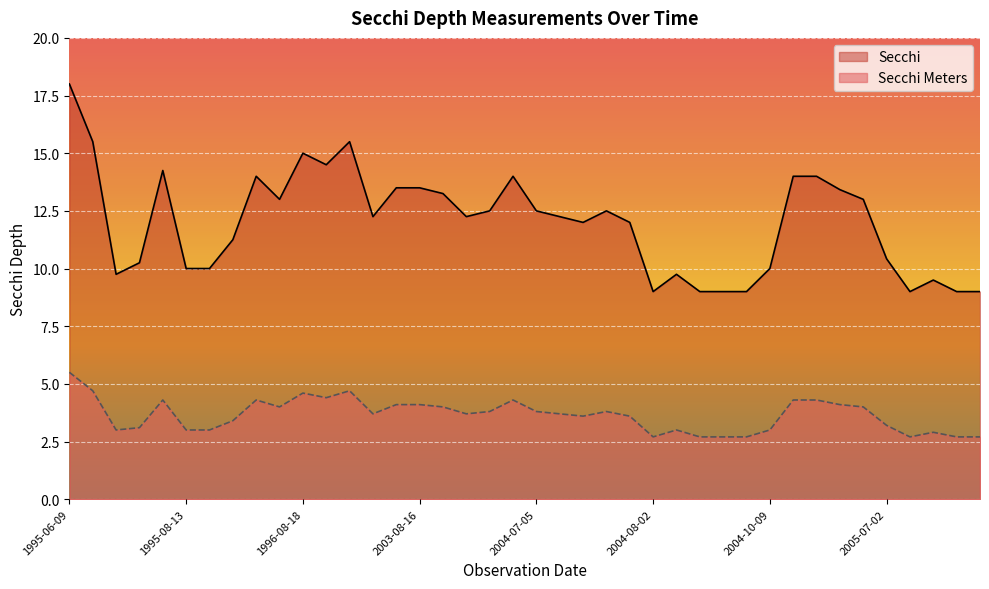

What is the sum of the Secchi values at 1996-09-01 and 2004-07-09?

27.5